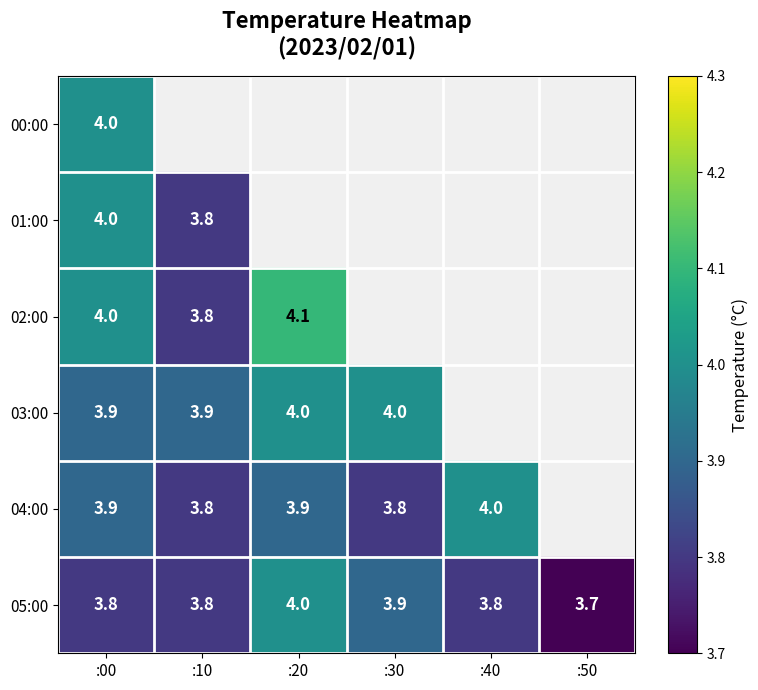

The value of 00:00 at :00 is 4.0. True or false?

True